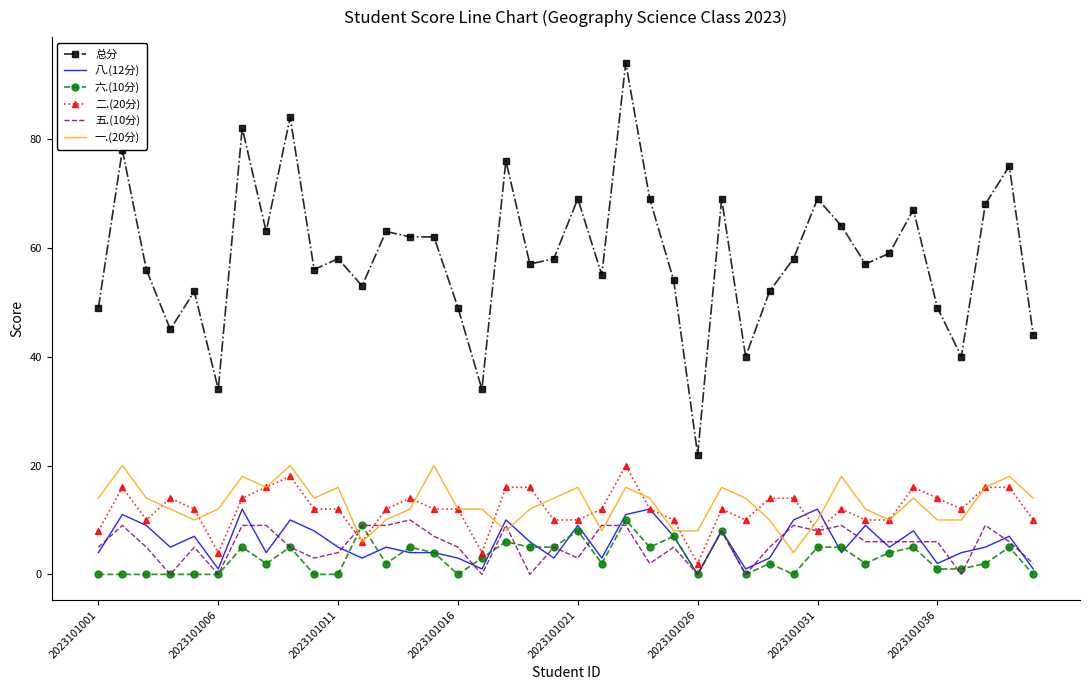

Which series has the largest total across all categories?

总分